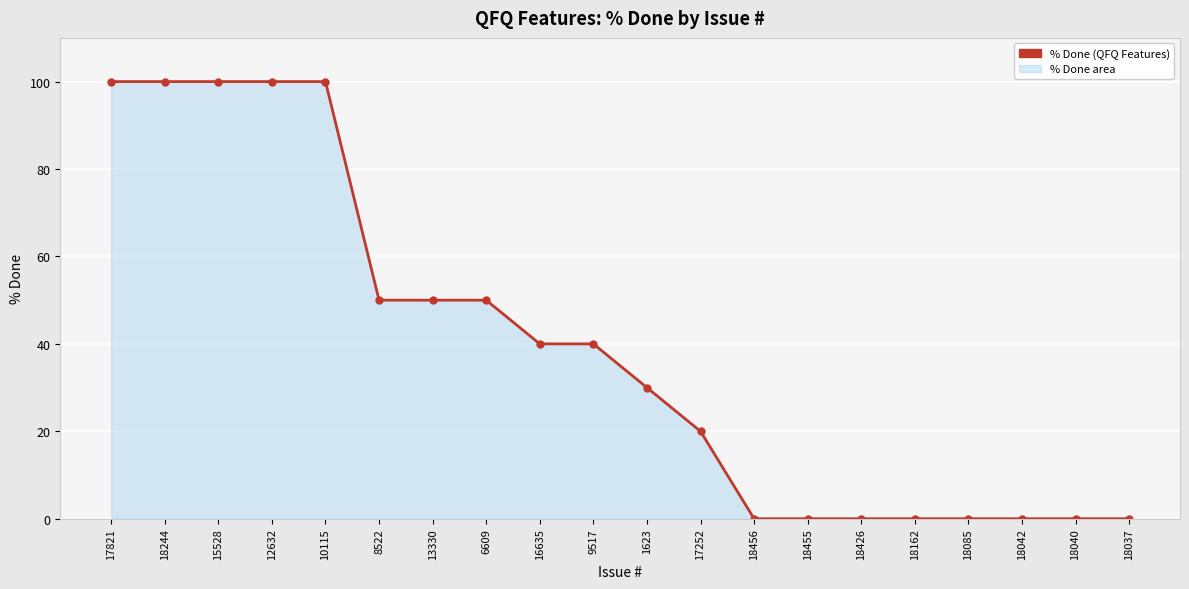

What is the label of the 11th point from the right?

9517